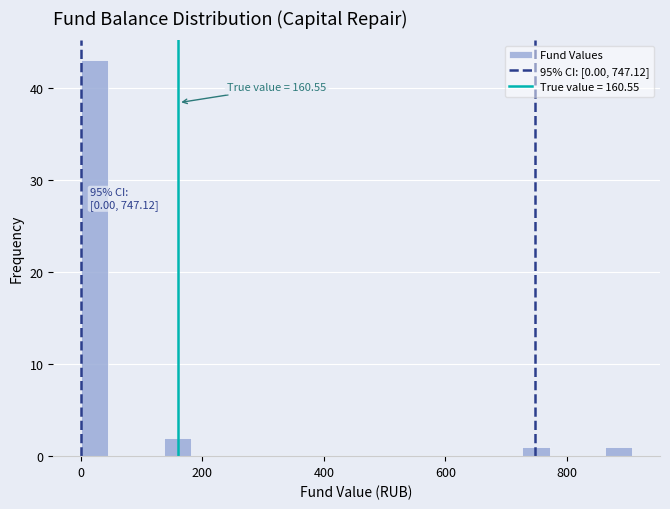

Read against the x-axis, roughly where is the centre of the tallest bar?

20